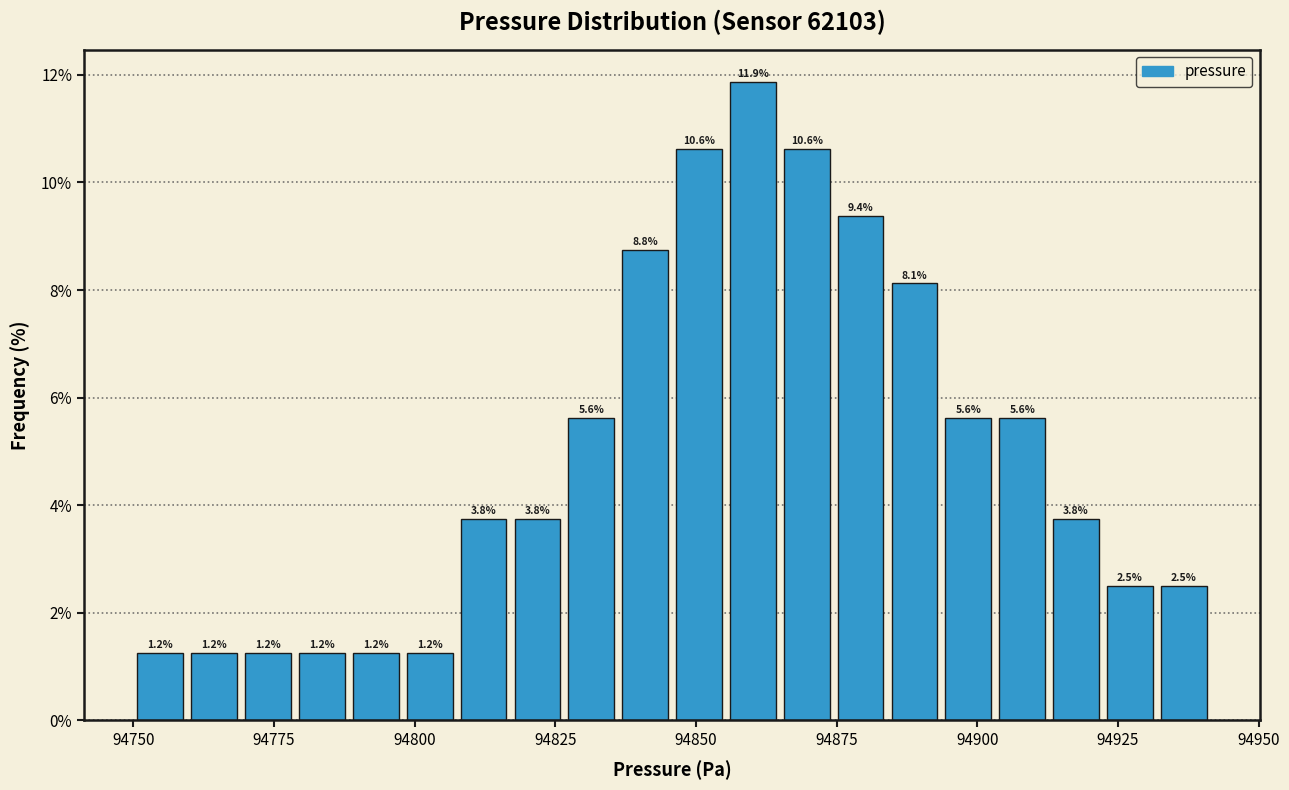

Read against the x-axis, roughly where is the centre of the tallest bar?

94860